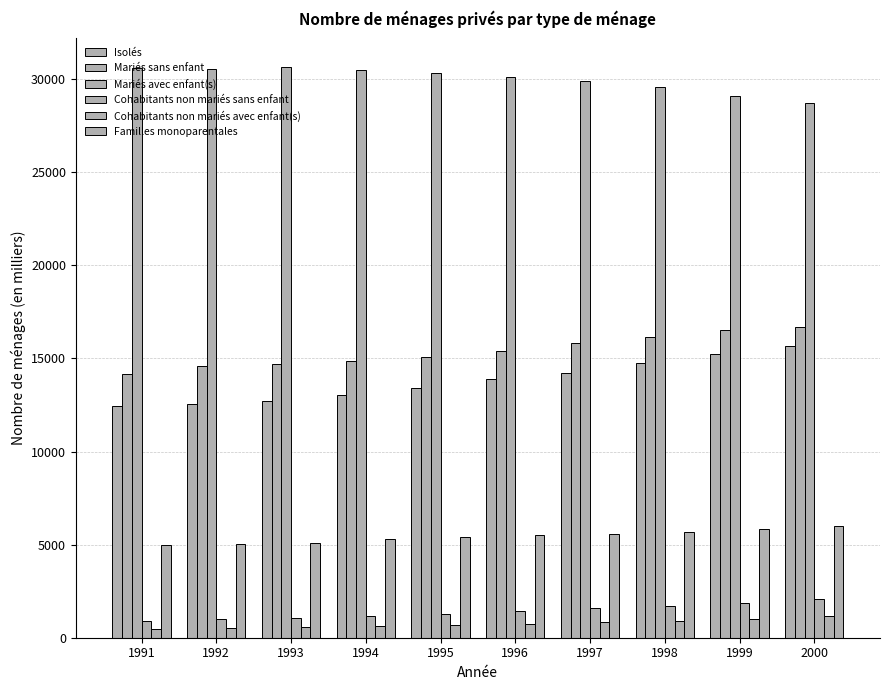

Does the chart contain stacked bars?

No